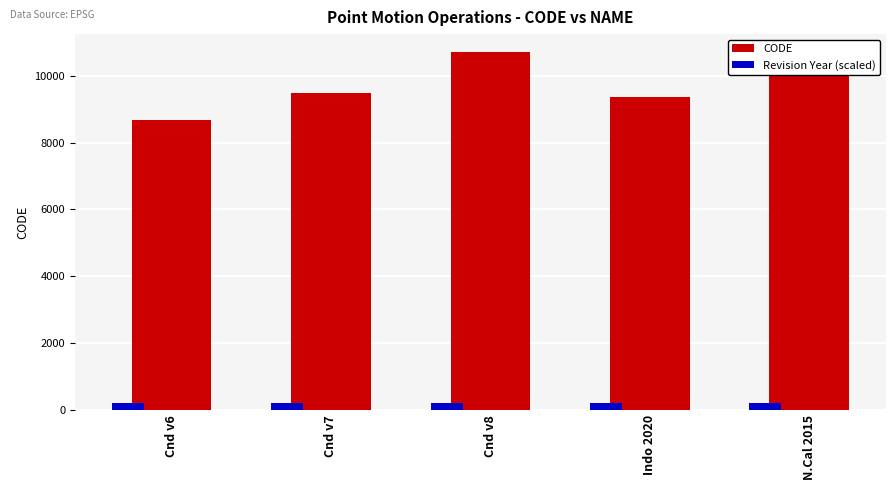

What is the total value across all series at Indo 2020?

9575